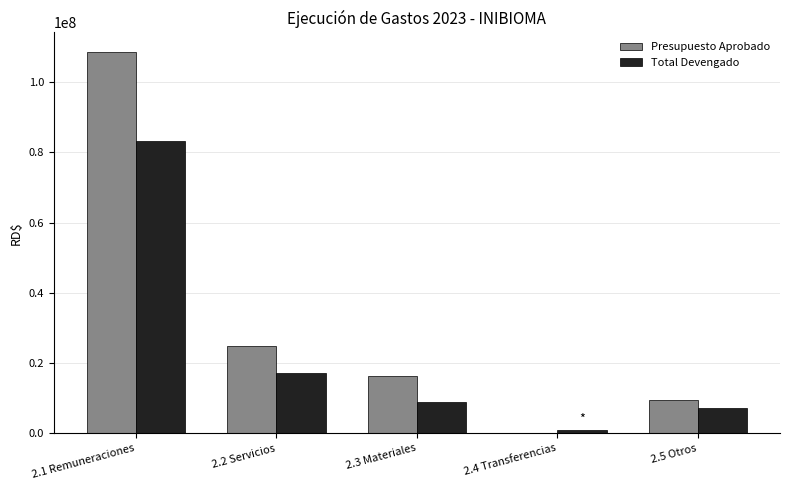

Does the chart contain stacked bars?

No